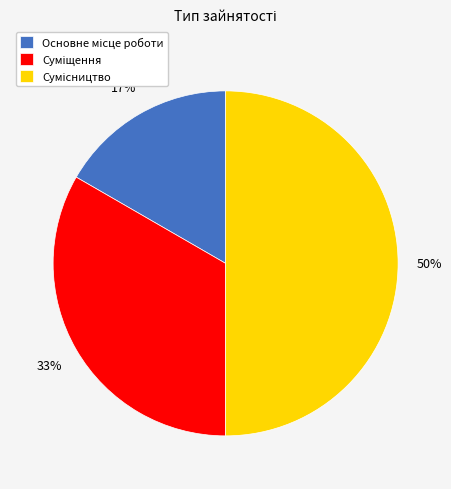

To the nearest percent, what is the average slice percentage?

33%